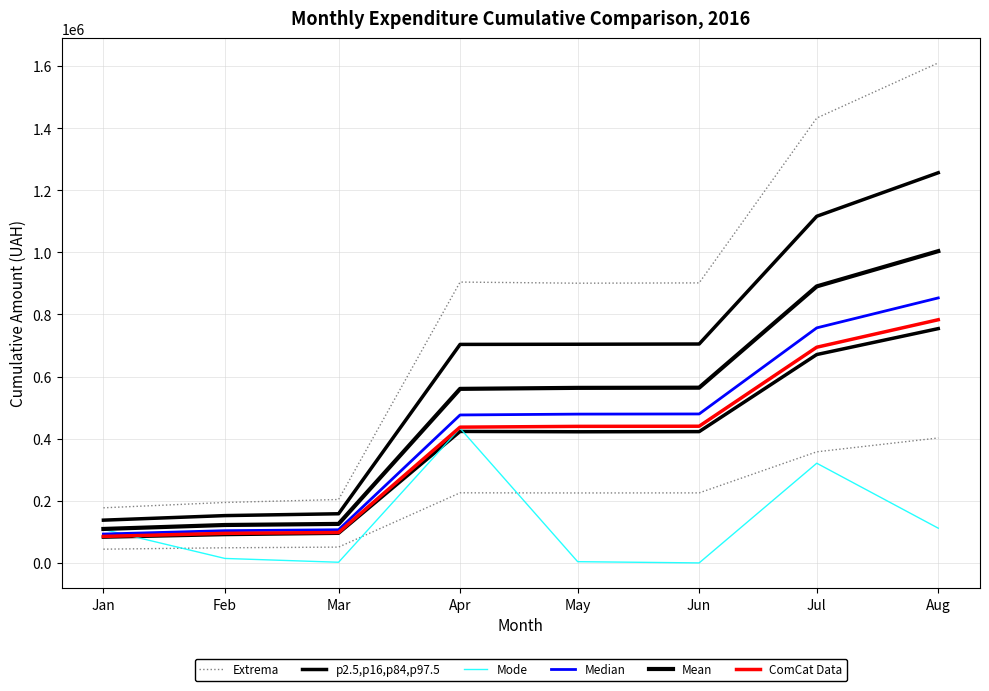

List the labels in order of Median value, largest first.

Aug, Jul, Jun, May, Apr, Mar, Feb, Jan